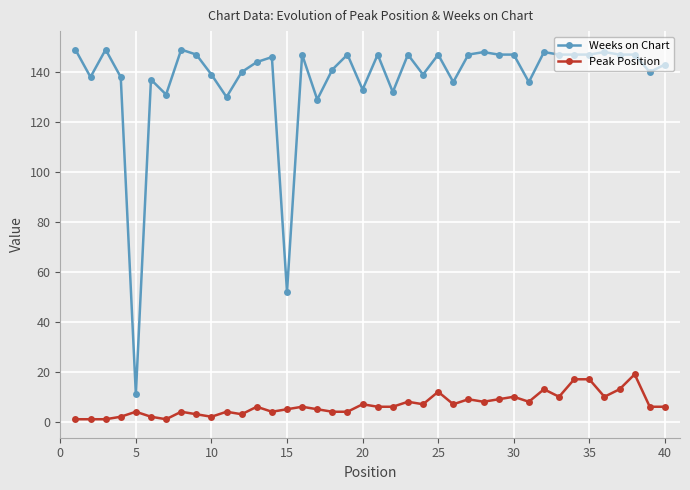

Rank the series by their maximum value, from lowest to highest.

Peak Position, Weeks on Chart